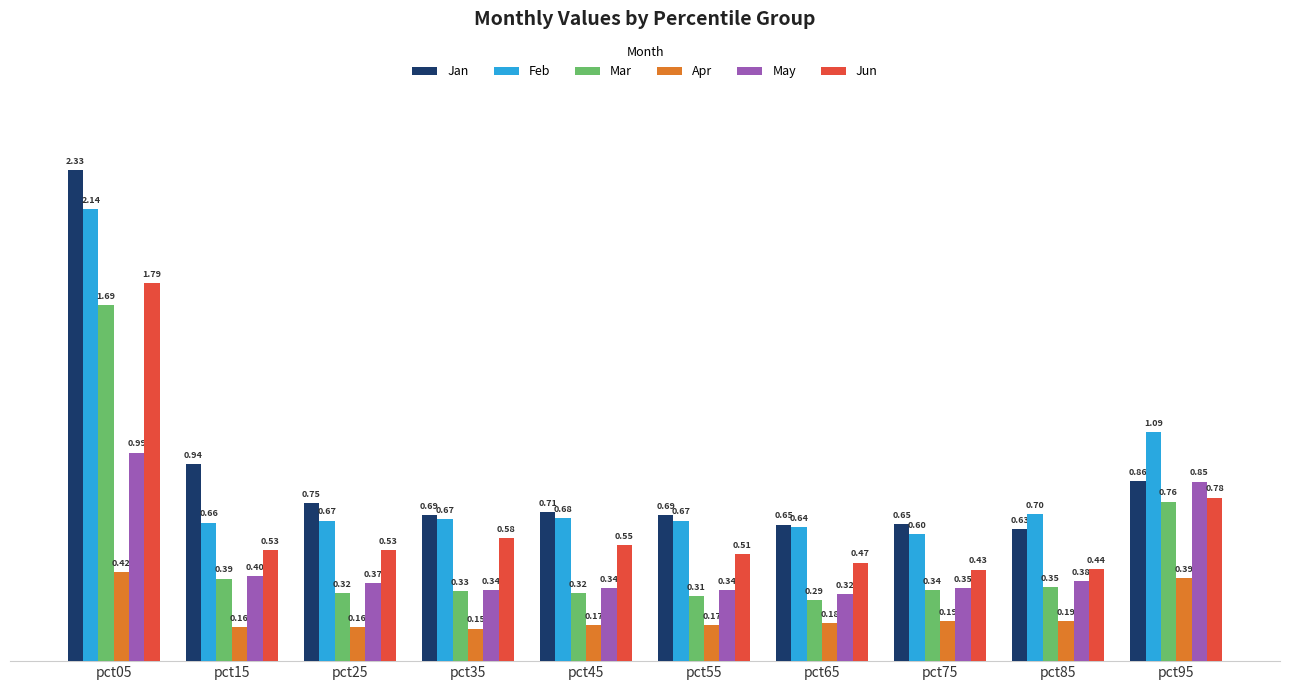

The Jun series shows 0.2 at pct15. True or false?

False